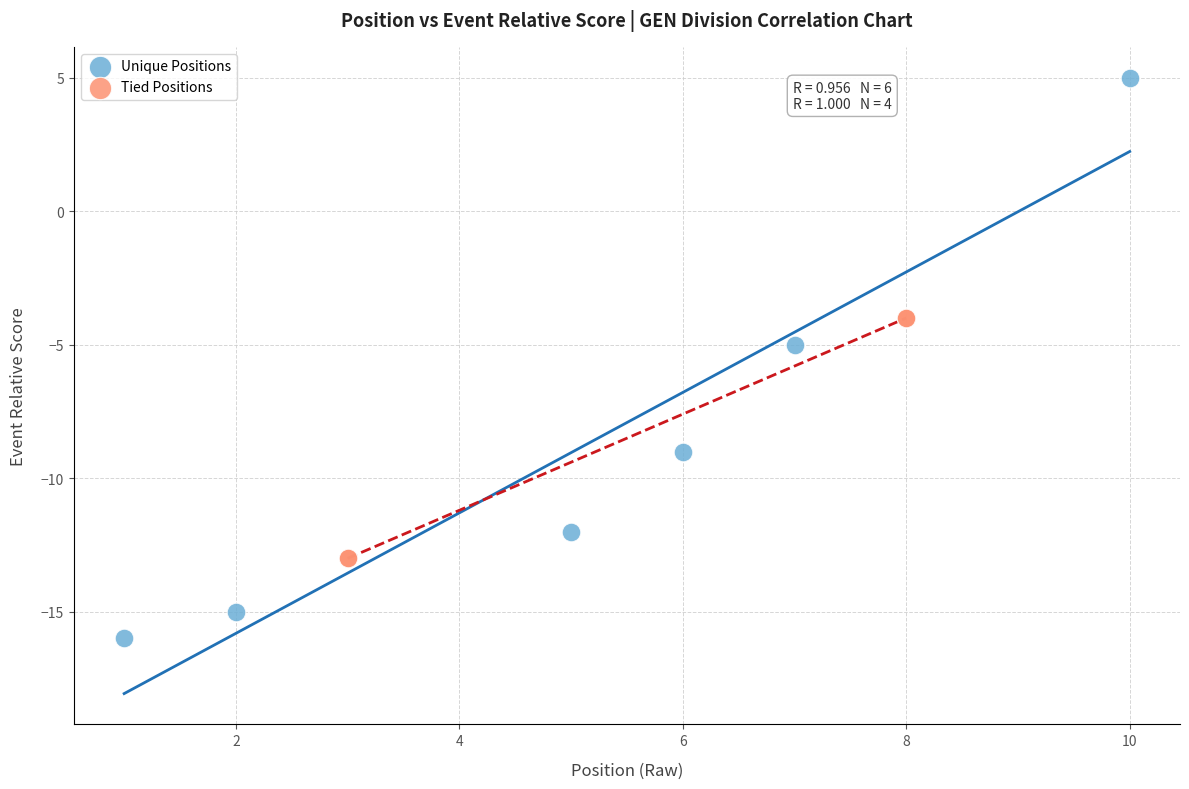

Which series contains the highest Y value?

Unique Positions